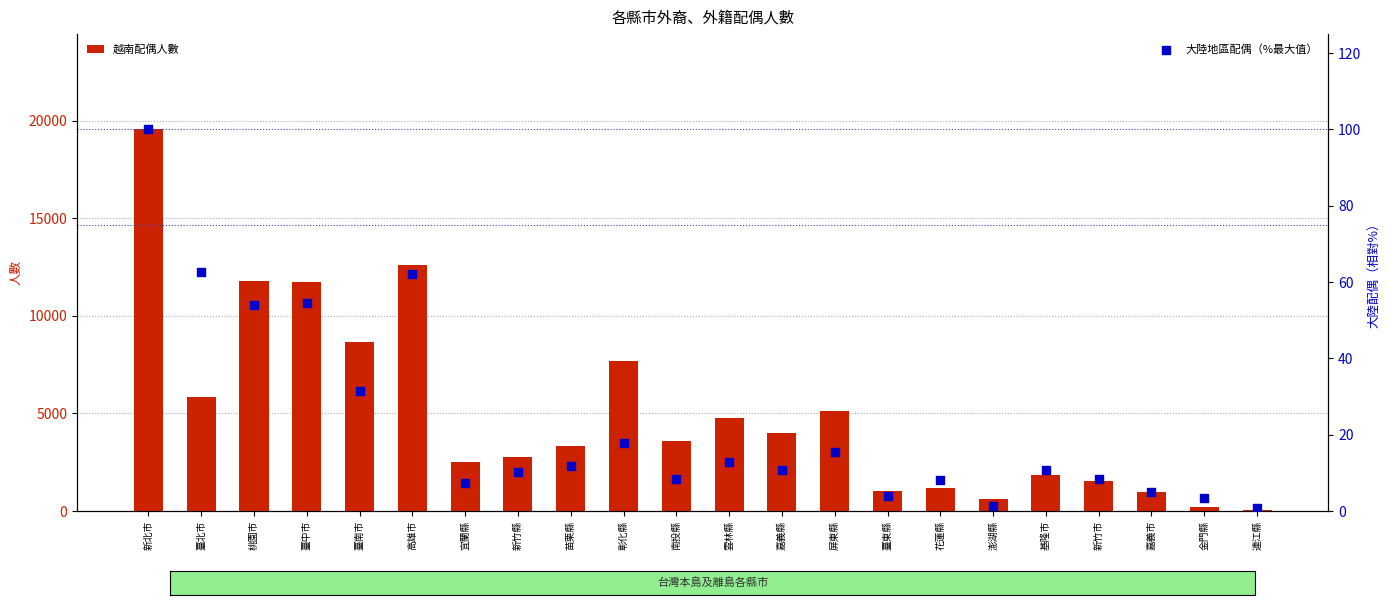

At how many categories does at least one series exceed 9223?

4